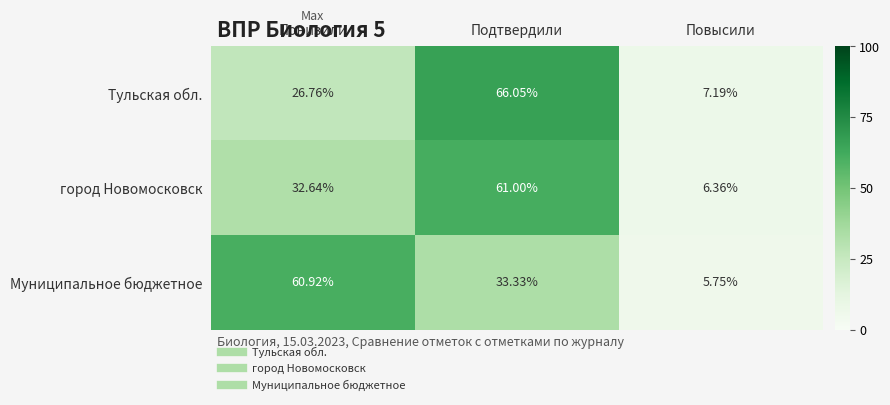

At which category is the sum across all series the highest?

Подтвердили